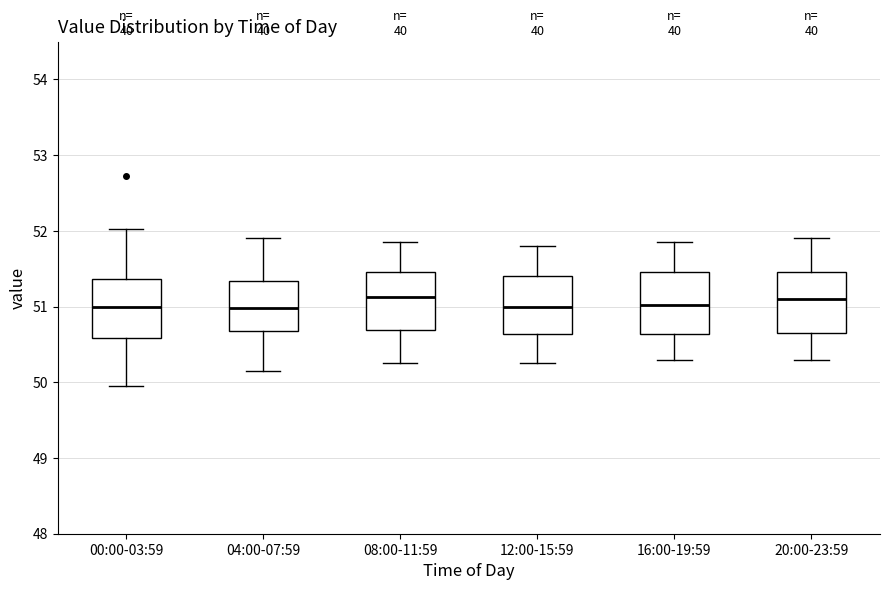

Where is the lower edge of the box for 08:00-11:59 on the y-axis? The values are not printed on the chart, so give them approximately, as read against the axis.

50.7